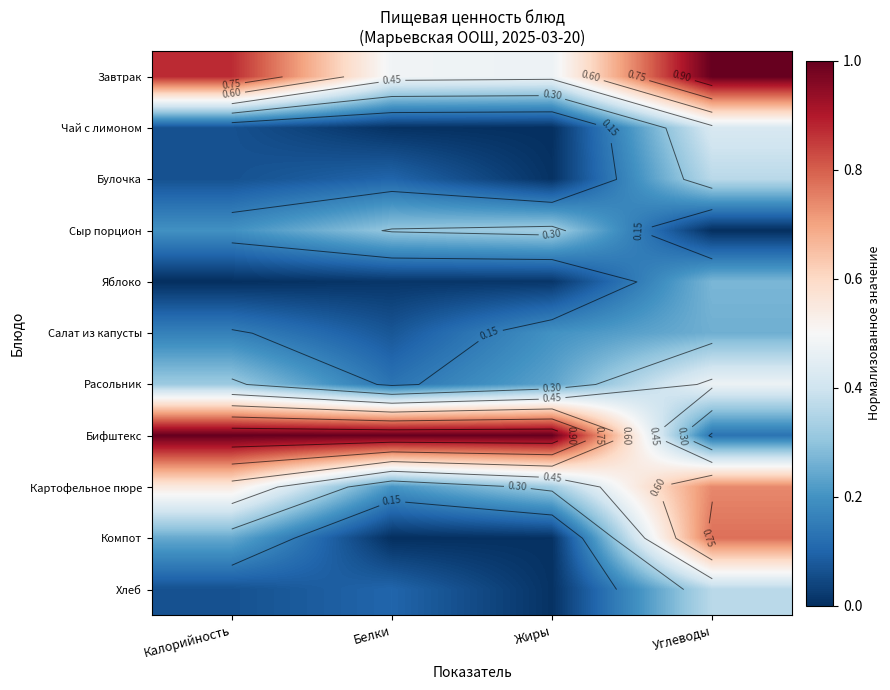

At Калорийность, list the series in order from largest to smallest.

Бифштекс, Завтрак, Картофельное пюре, Расольник, Компот, Сыр порцион, Салат из капусты, Булочка, Хлеб, Чай с лимоном, Яблоко